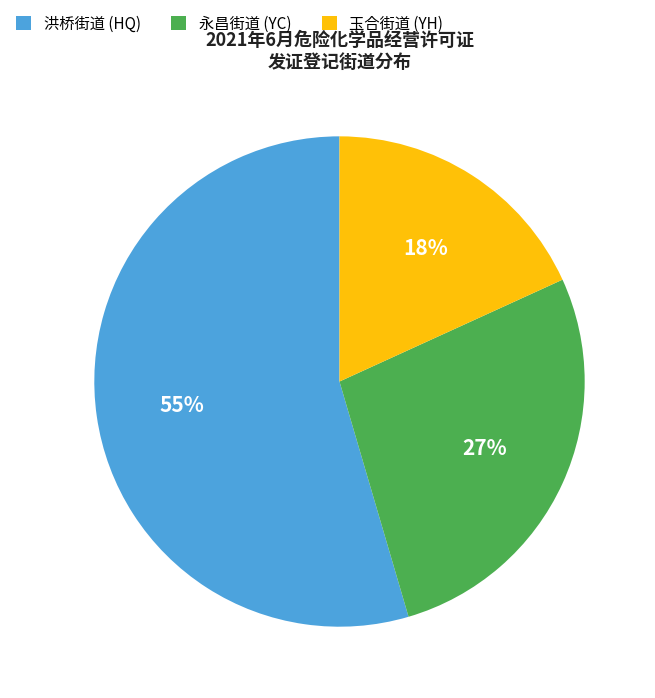

Between 洪桥街道 (HQ) and 永昌街道 (YC), which is larger?

洪桥街道 (HQ)